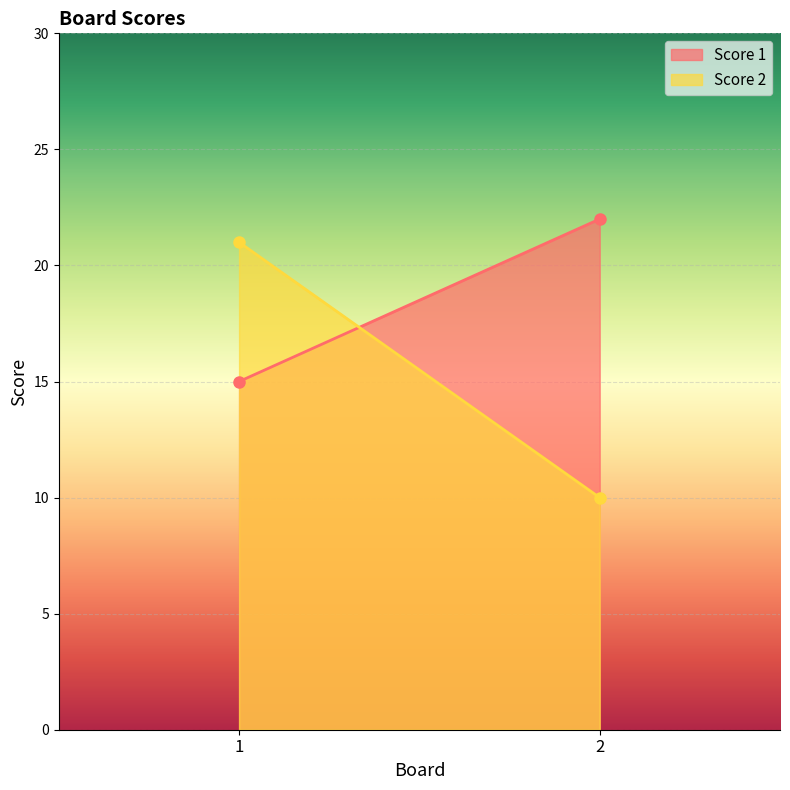

What are all the series names shown in the legend?

Score 1, Score 2